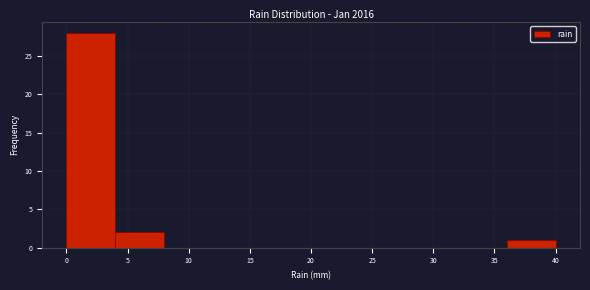

How tall is the bar that spans 36 to 40 on the x-axis? The values are not printed on the chart, so give them approximately, as read against the axis.

1